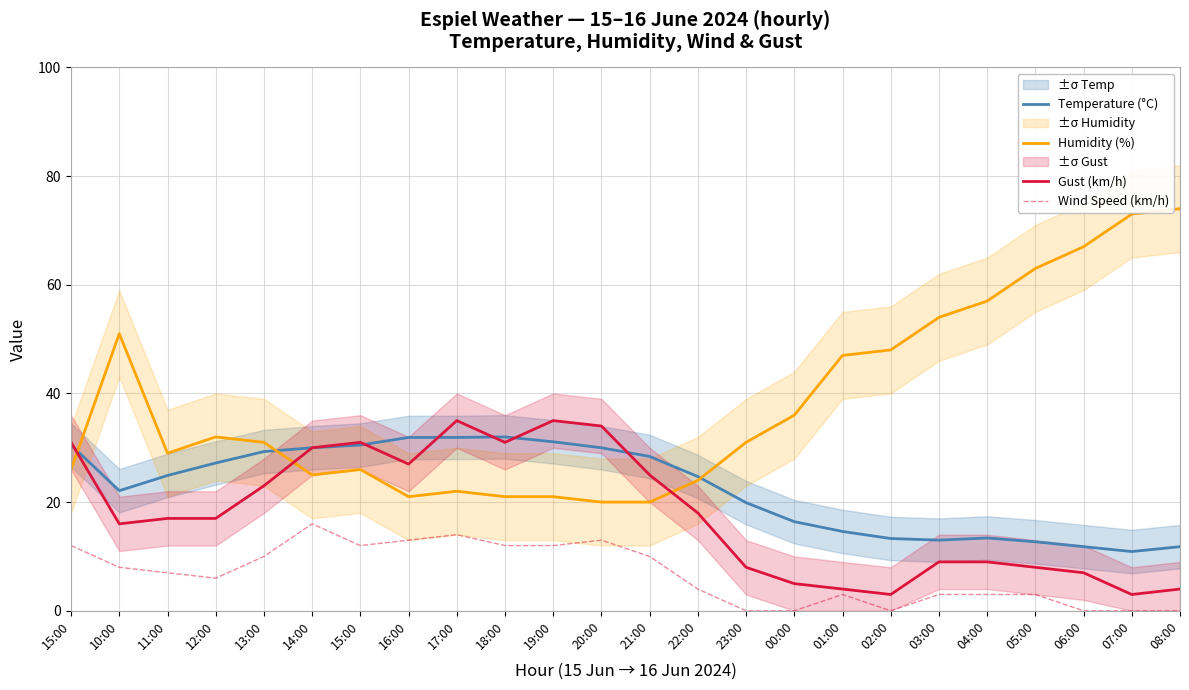

Where does the Humidity (%) series first go above 31?

10:00